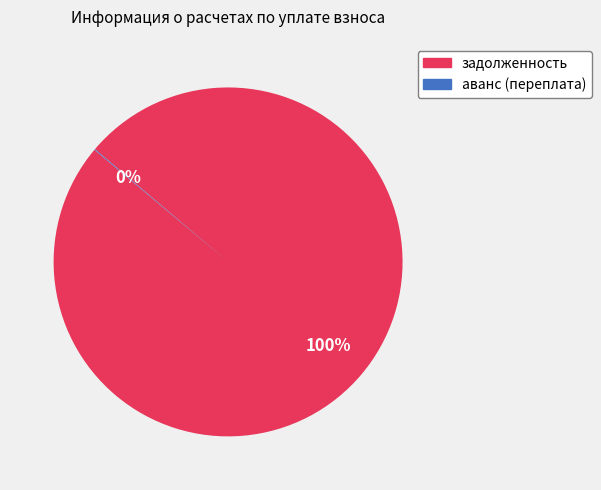

What is the largest slice in the pie chart?

задолженность